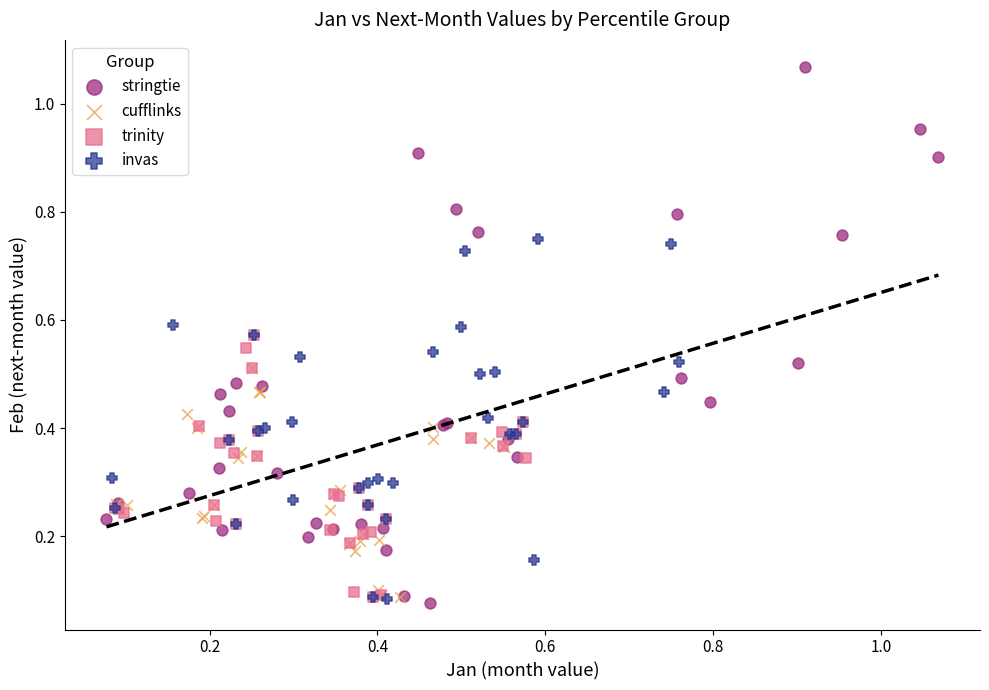

Which series contains the highest Y value?

stringtie